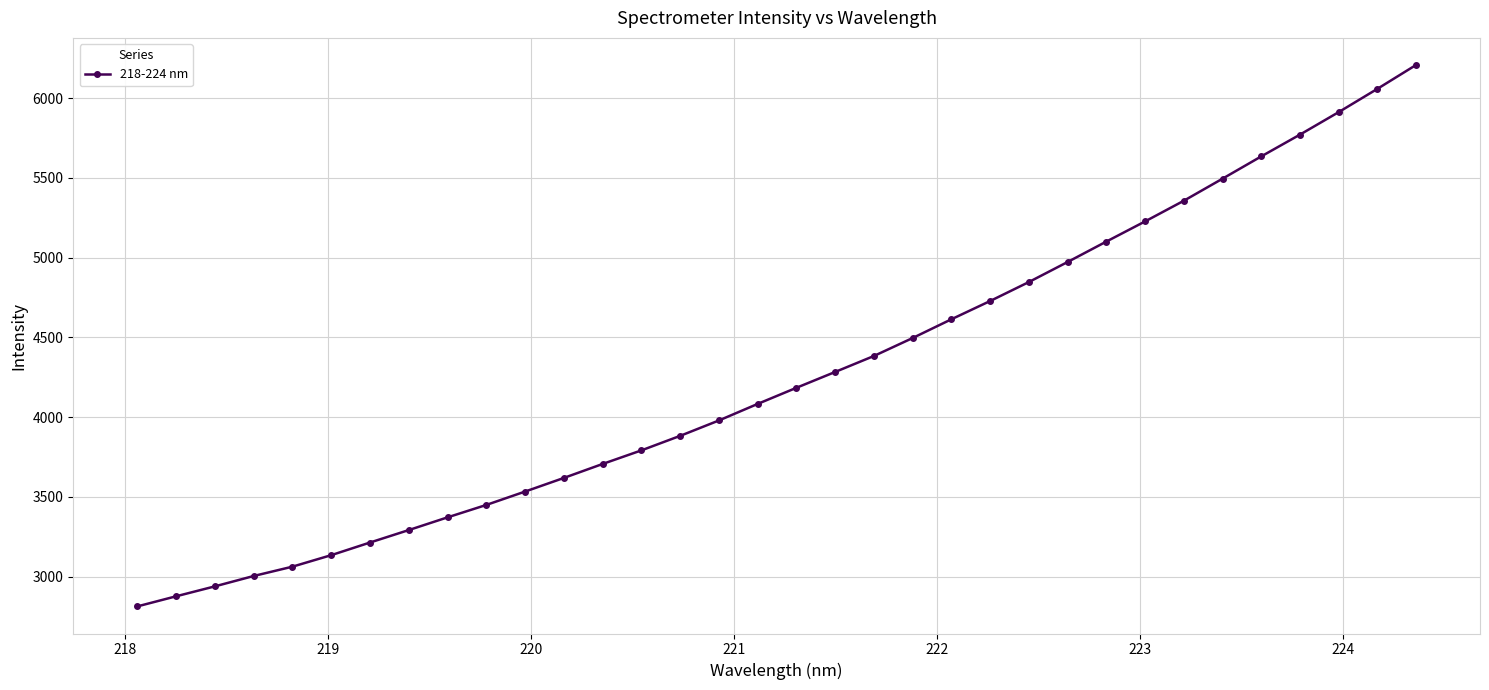

What is the minimum value shown in the chart?

2812.9